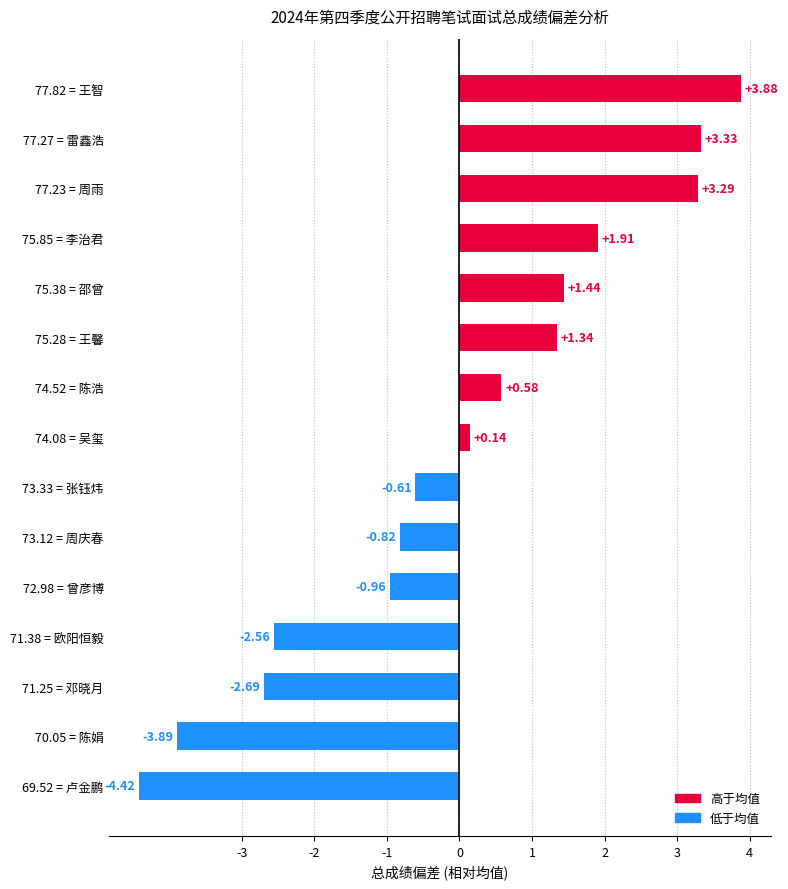

Rank the categories by value from lowest to highest.

69.52 = 卢金鹏, 70.05 = 陈娟, 71.25 = 邓晓月, 71.38 = 欧阳恒毅, 72.98 = 曾彦博, 73.12 = 周庆春, 73.33 = 张钰炜, 74.08 = 吴玺, 74.52 = 陈浩, 75.28 = 王馨, 75.38 = 邵曾, 75.85 = 李治君, 77.23 = 周雨, 77.27 = 雷鑫浩, 77.82 = 王智